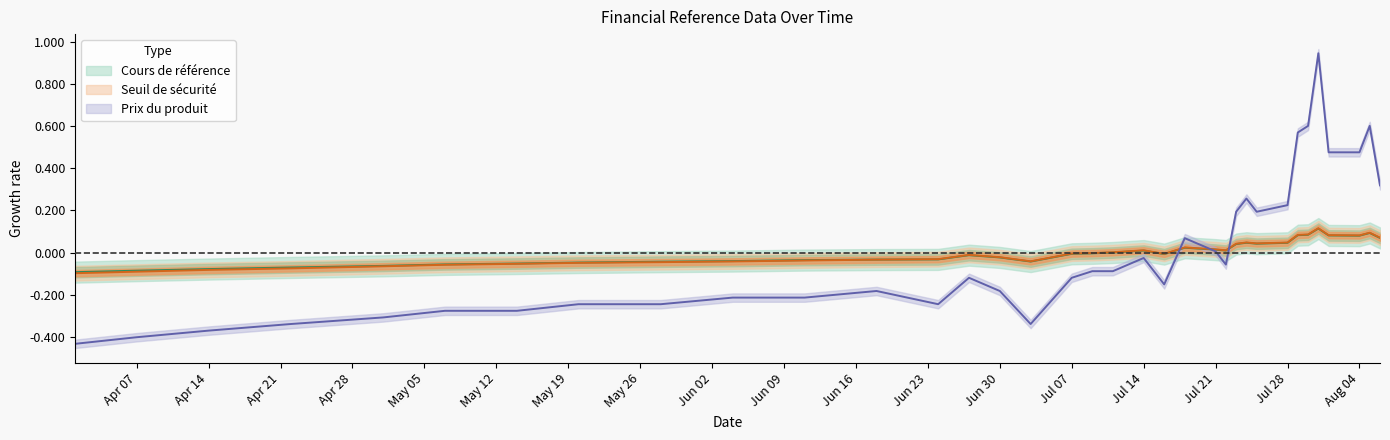

Which series changed the most between 2025-07-30 and 2025-08-04?

Prix du produit